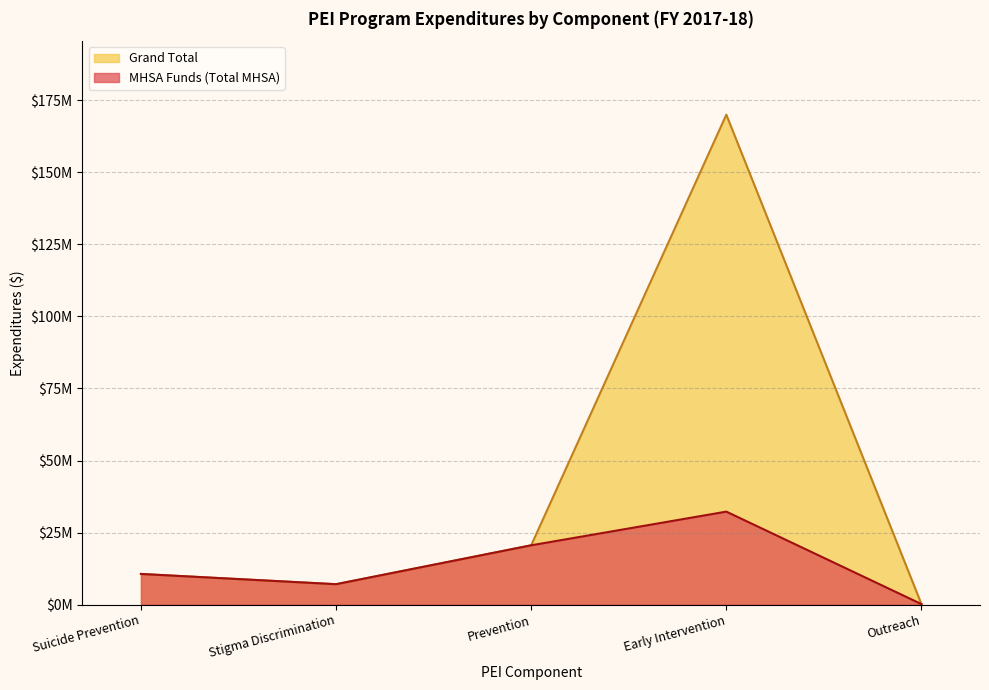

What is the smallest value displayed?

176353.6